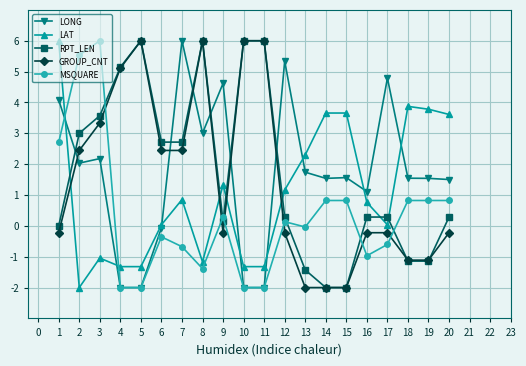

Where is the first local minimum for LONG?

2